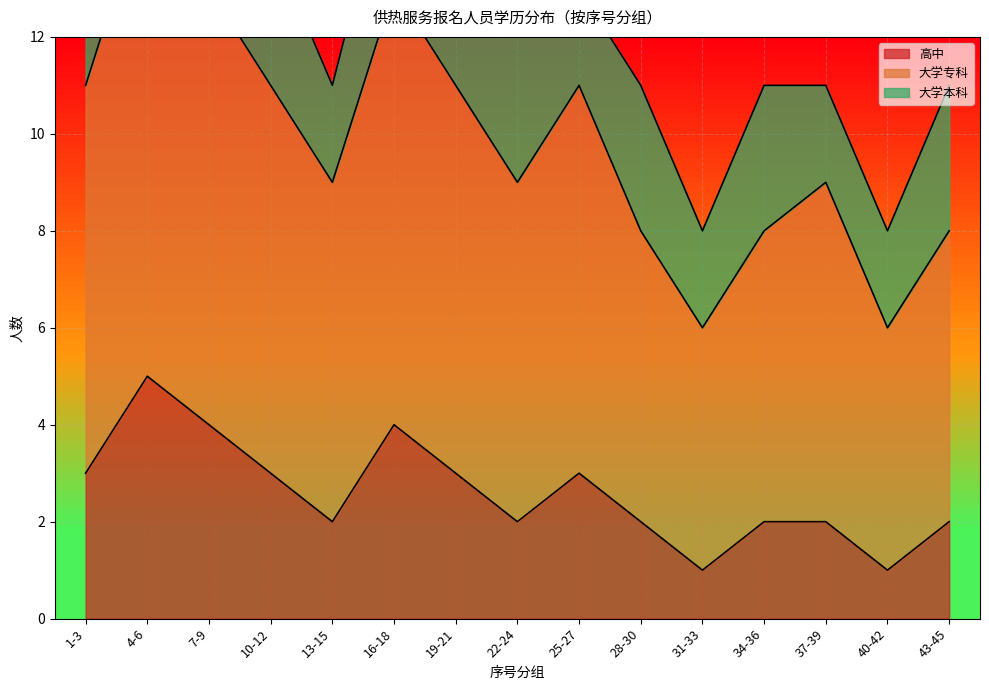

True or false: 高中 has a value of 4 at 10-12.

False